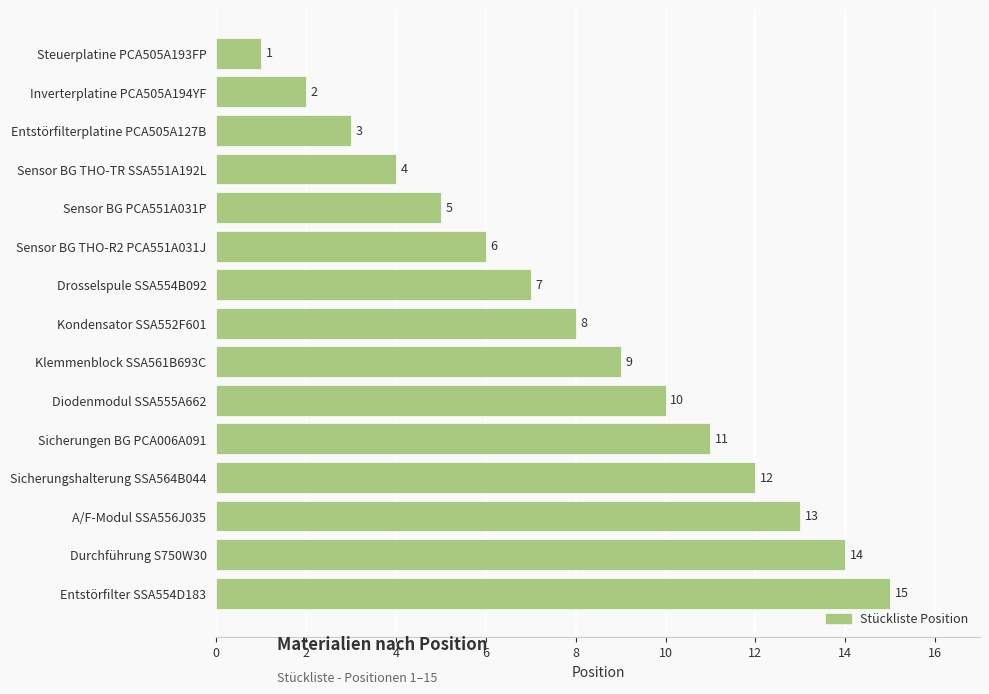

Rank the categories by value from highest to lowest.

Entstörfilter SSA554D183, Durchführung S750W30, A/F-Modul SSA556J035, Sicherungshalterung SSA564B044, Sicherungen BG PCA006A091, Diodenmodul SSA555A662, Klemmenblock SSA561B693C, Kondensator SSA552F601, Drosselspule SSA554B092, Sensor BG THO-R2 PCA551A031J, Sensor BG PCA551A031P, Sensor BG THO-TR SSA551A192L, Entstörfilterplatine PCA505A127B, Inverterplatine PCA505A194YF, Steuerplatine PCA505A193FP